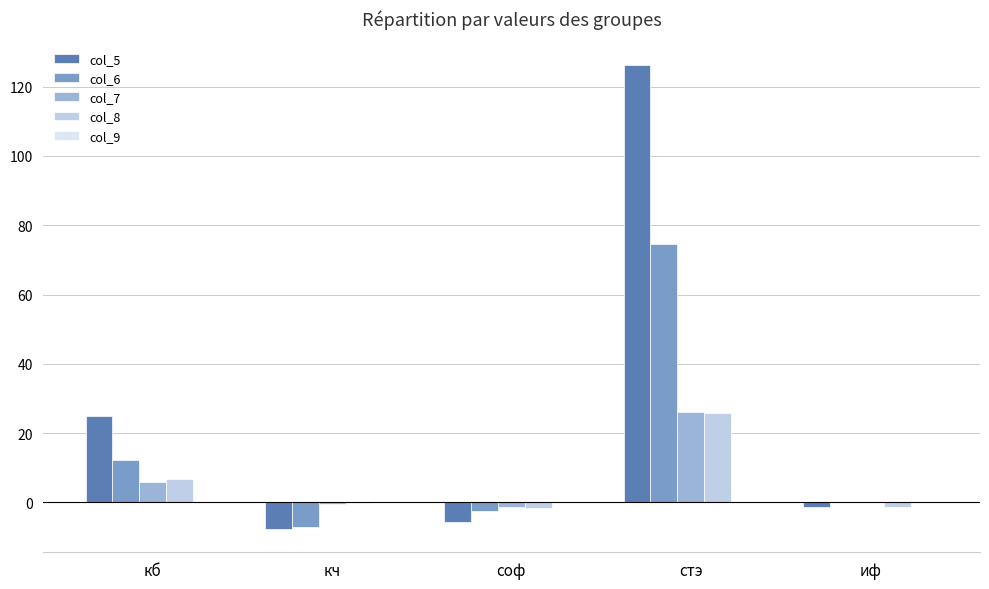

Is it true that col_6 equals 0.0 at иф?

True